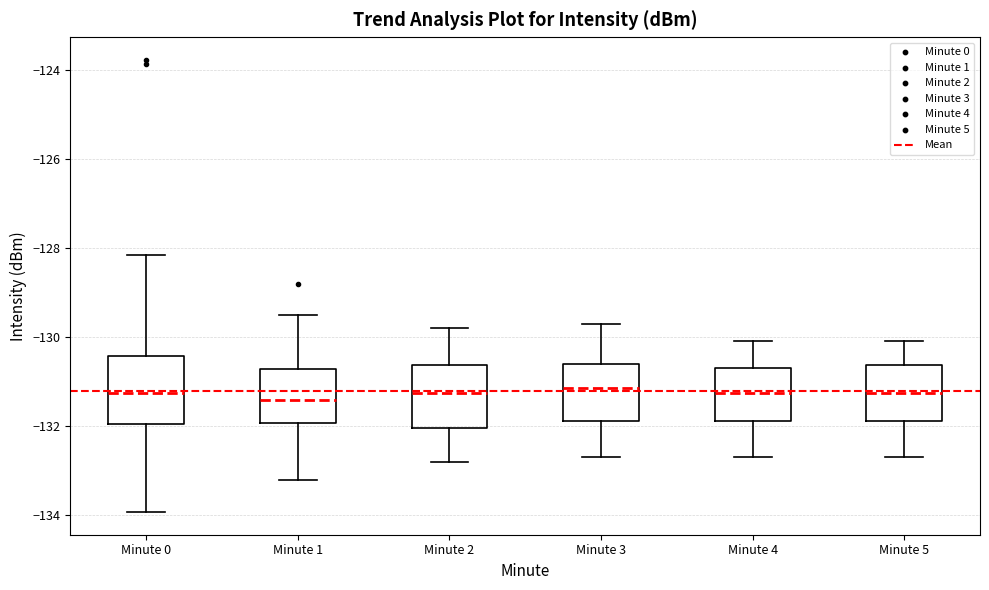

Where does the median line of the box for Minute 2 sit on the y-axis? The values are not printed on the chart, so give them approximately, as read against the axis.

-131.2